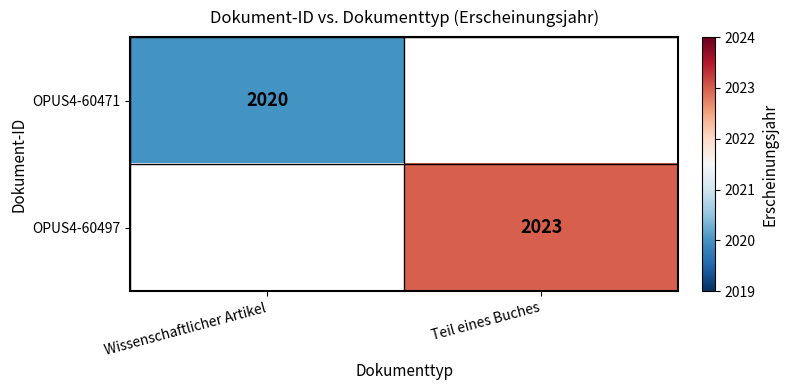

The OPUS4-60471 series shows 2020 at Wissenschaftlicher Artikel. True or false?

True